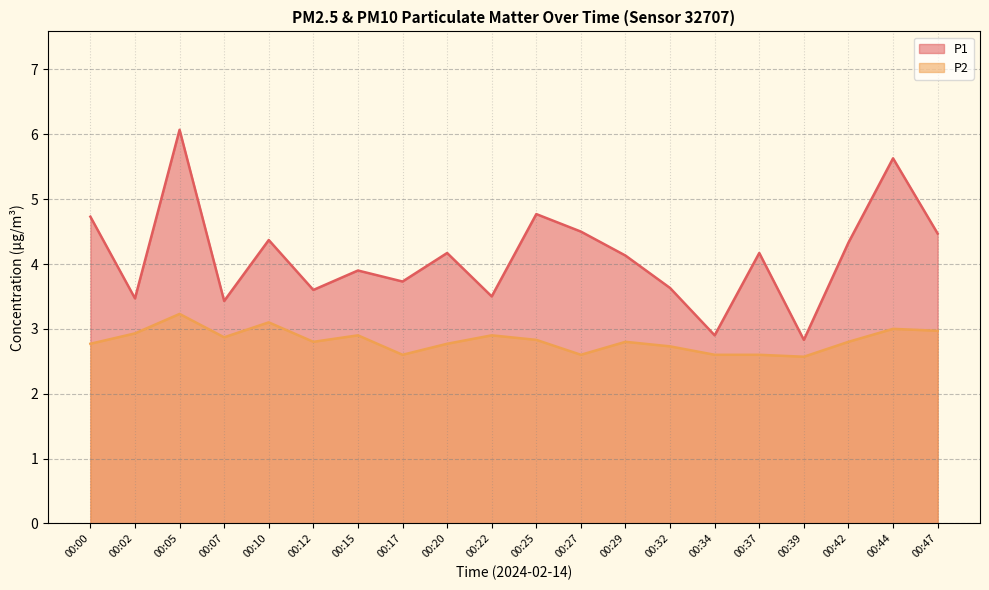

Does the chart display data point markers on the line(s)?

No